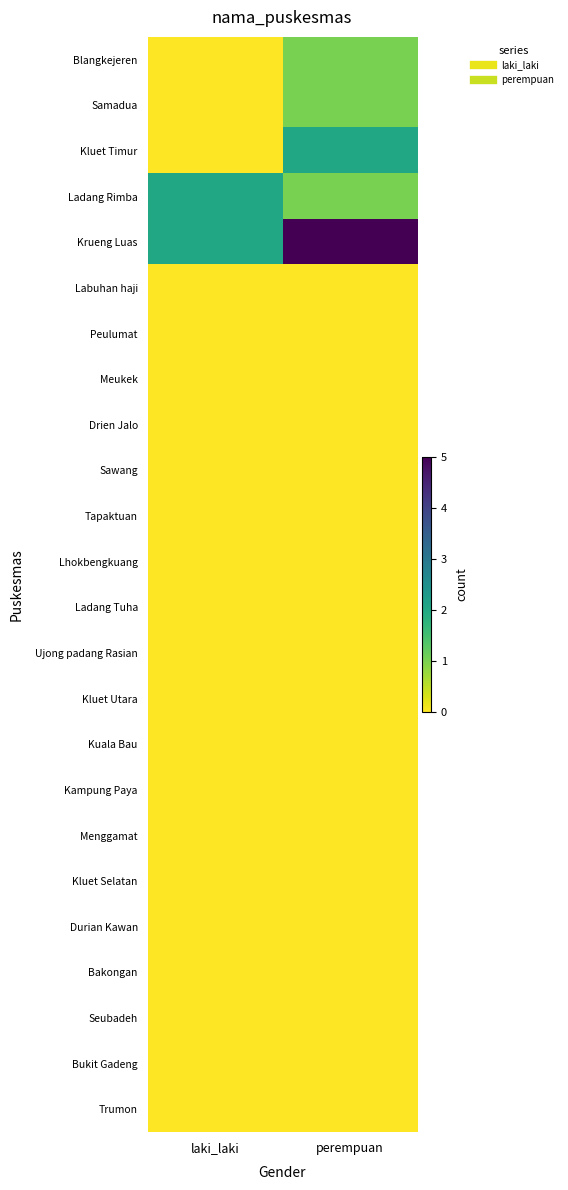

Rank the series by their maximum value, from highest to lowest.

Krueng Luas, Kluet Timur, Ladang Rimba, Blangkejeren, Samadua, Labuhan haji, Peulumat, Meukek, Drien Jalo, Sawang, Tapaktuan, Lhokbengkuang, Ladang Tuha, Ujong padang Rasian, Kluet Utara, Kuala Bau, Kampung Paya, Menggamat, Kluet Selatan, Durian Kawan, Bakongan, Seubadeh, Bukit Gadeng, Trumon